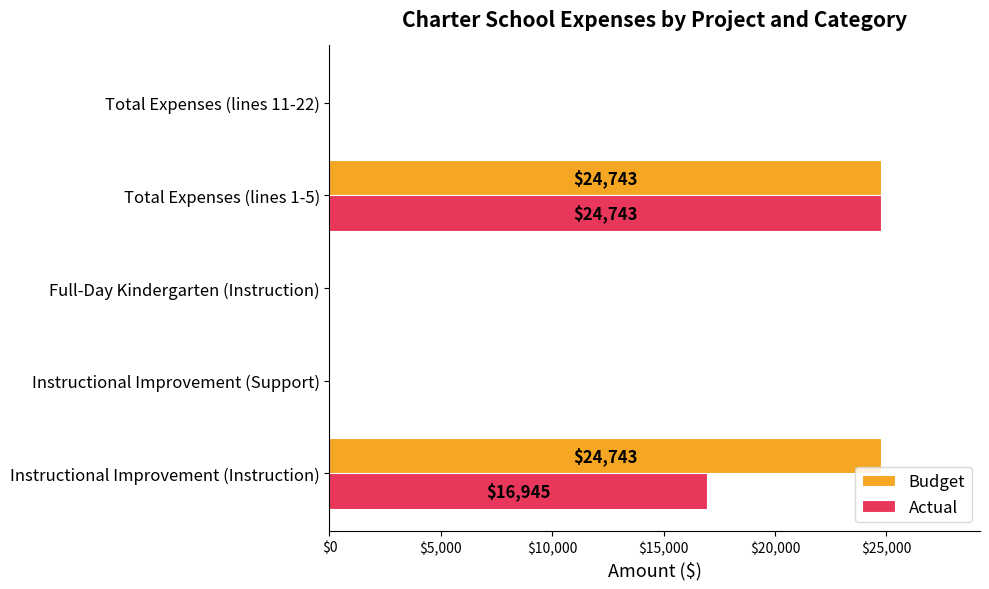

Which series has the largest total across all categories?

Budget